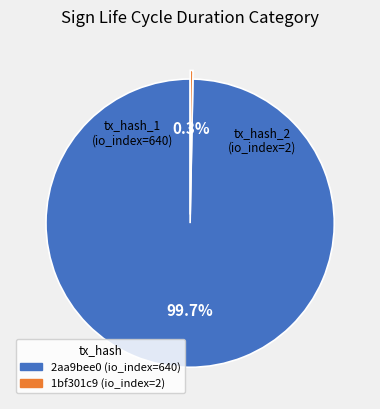

How many segments does this pie chart have?

2